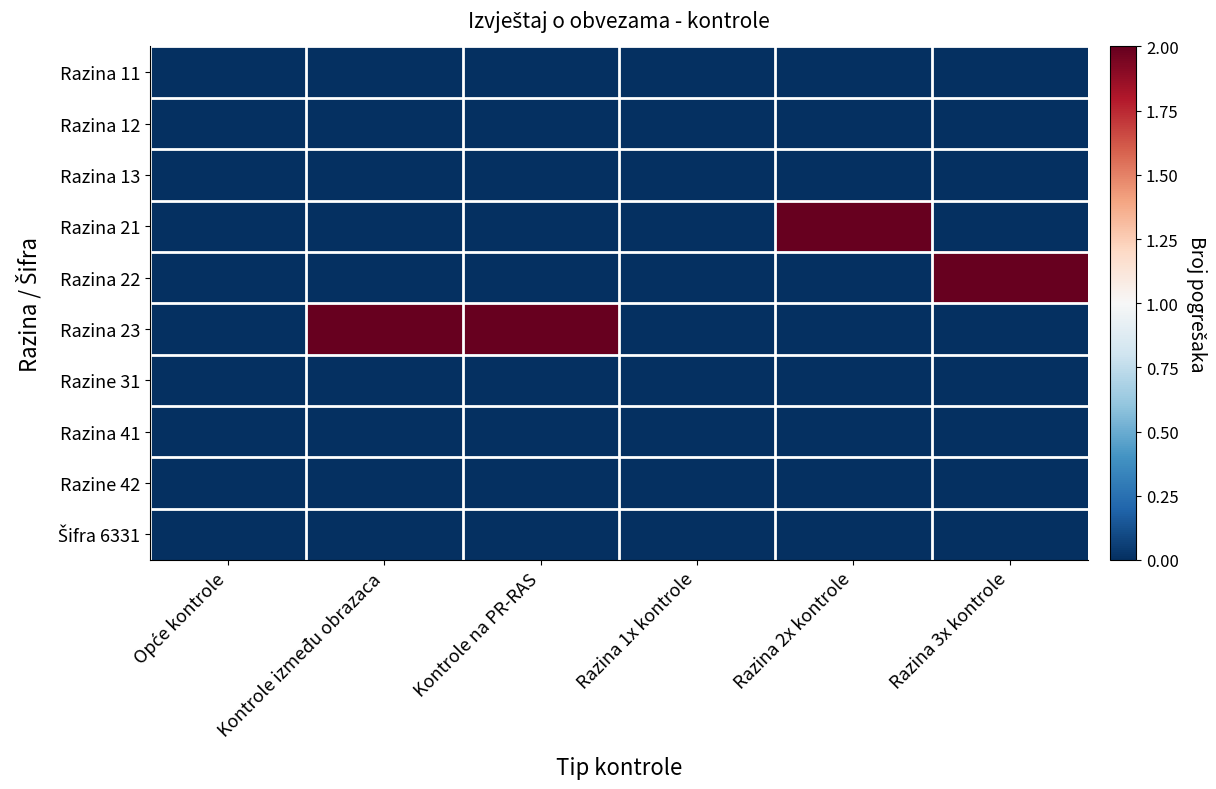

What is the difference between the highest and lowest values at Kontrole na PR-RAS?

2